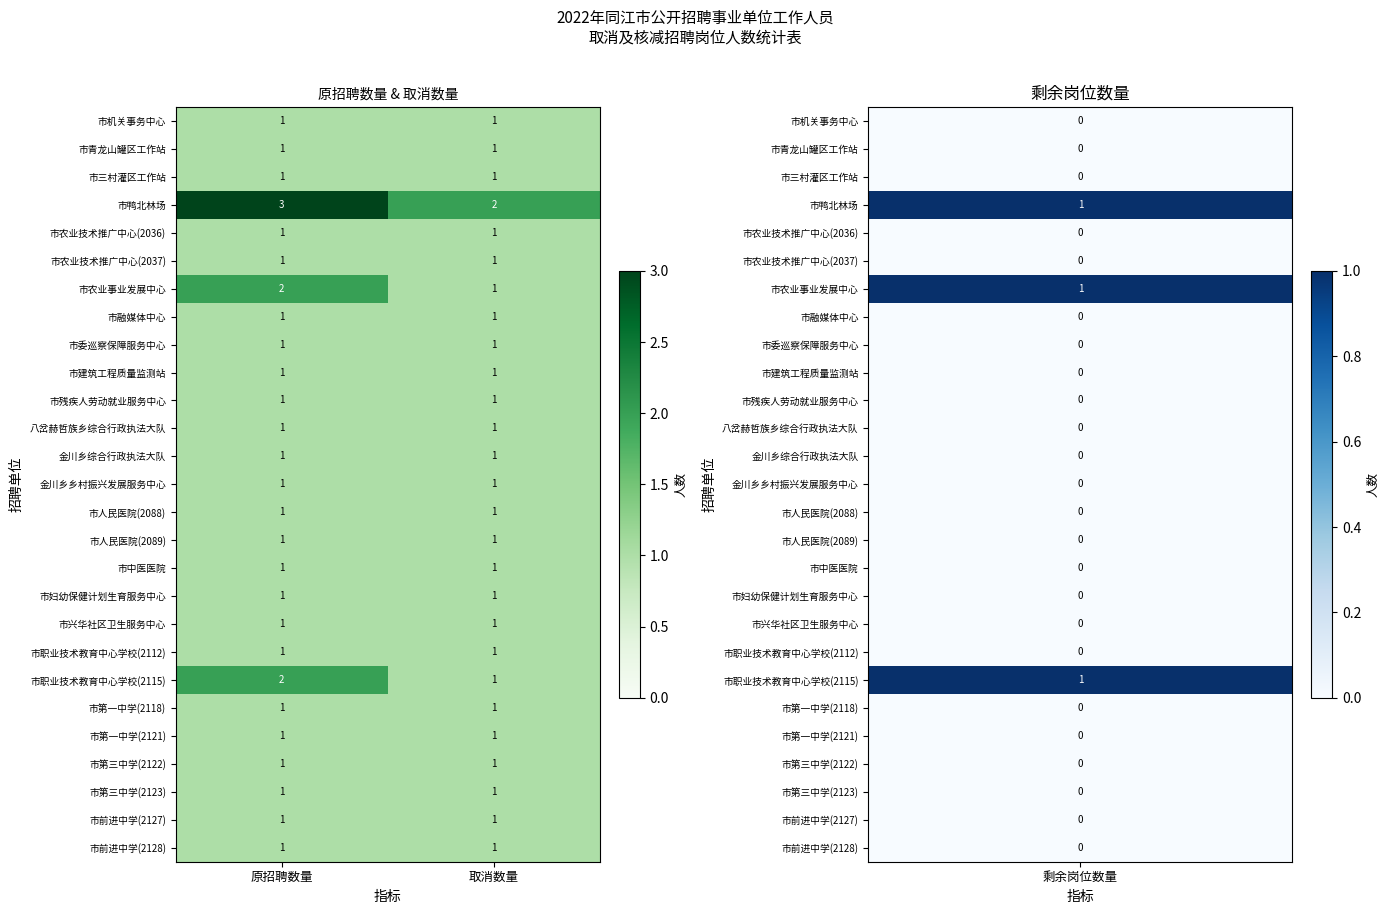

At which category is the sum across all series the highest?

原招聘数量